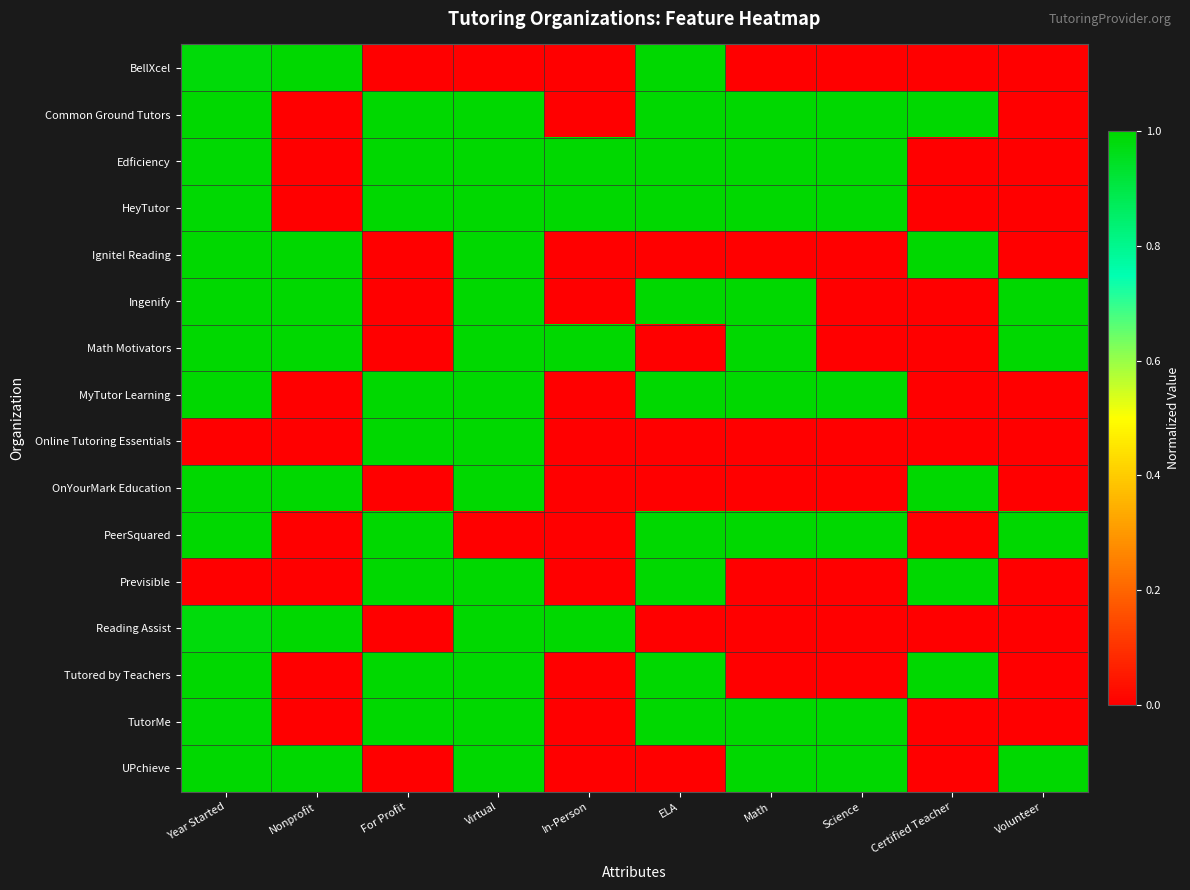

What is the total value across all series at Nonprofit?

7.0